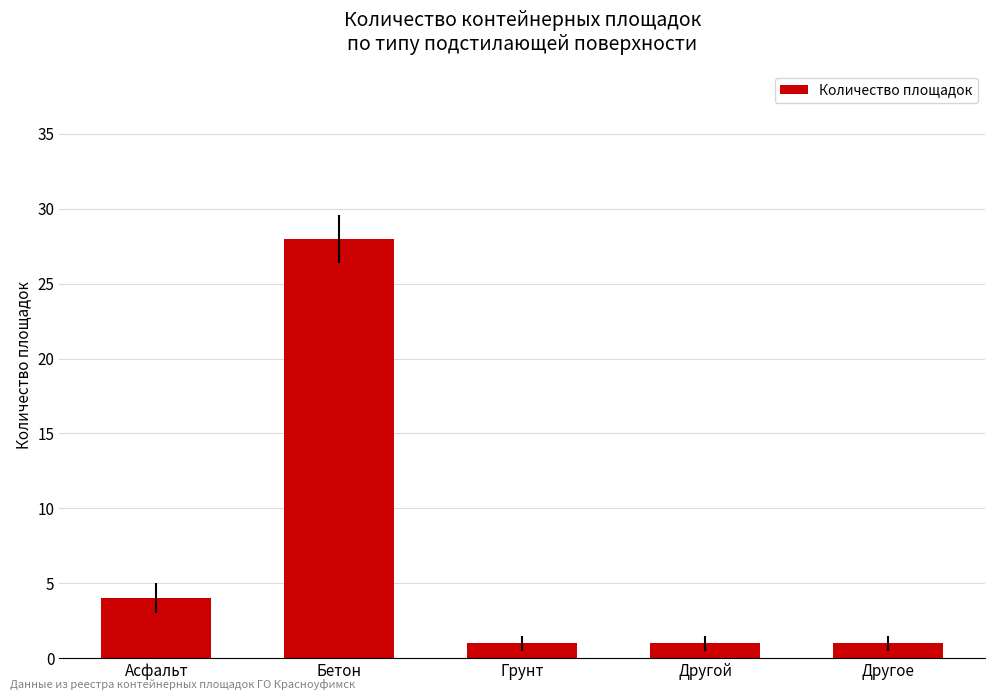

Approximately how many times larger is the value at Другой compared to Грунт?

1.0